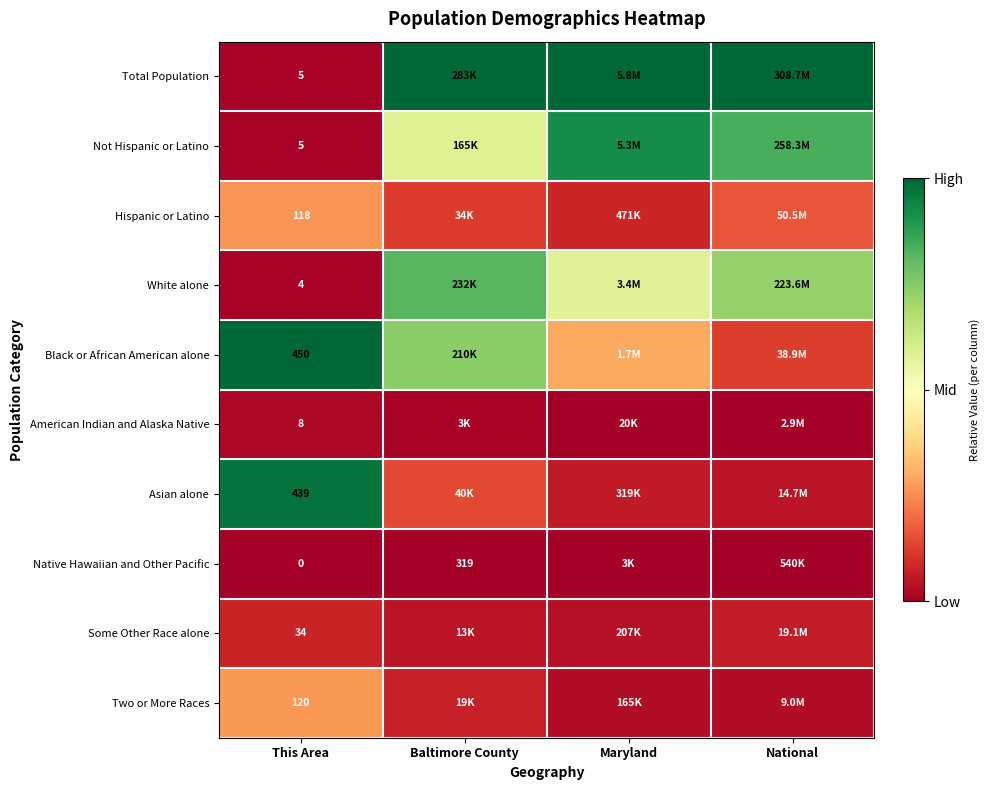

Count the number of data series in this chart.

10